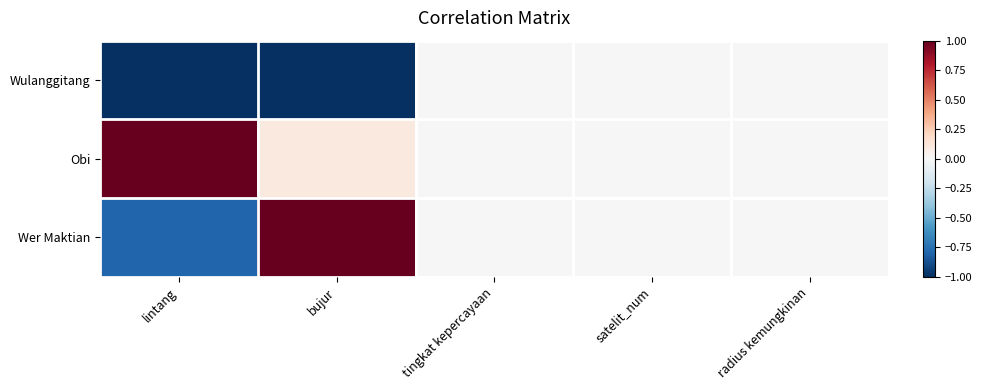

Count the number of categories in the chart.

5